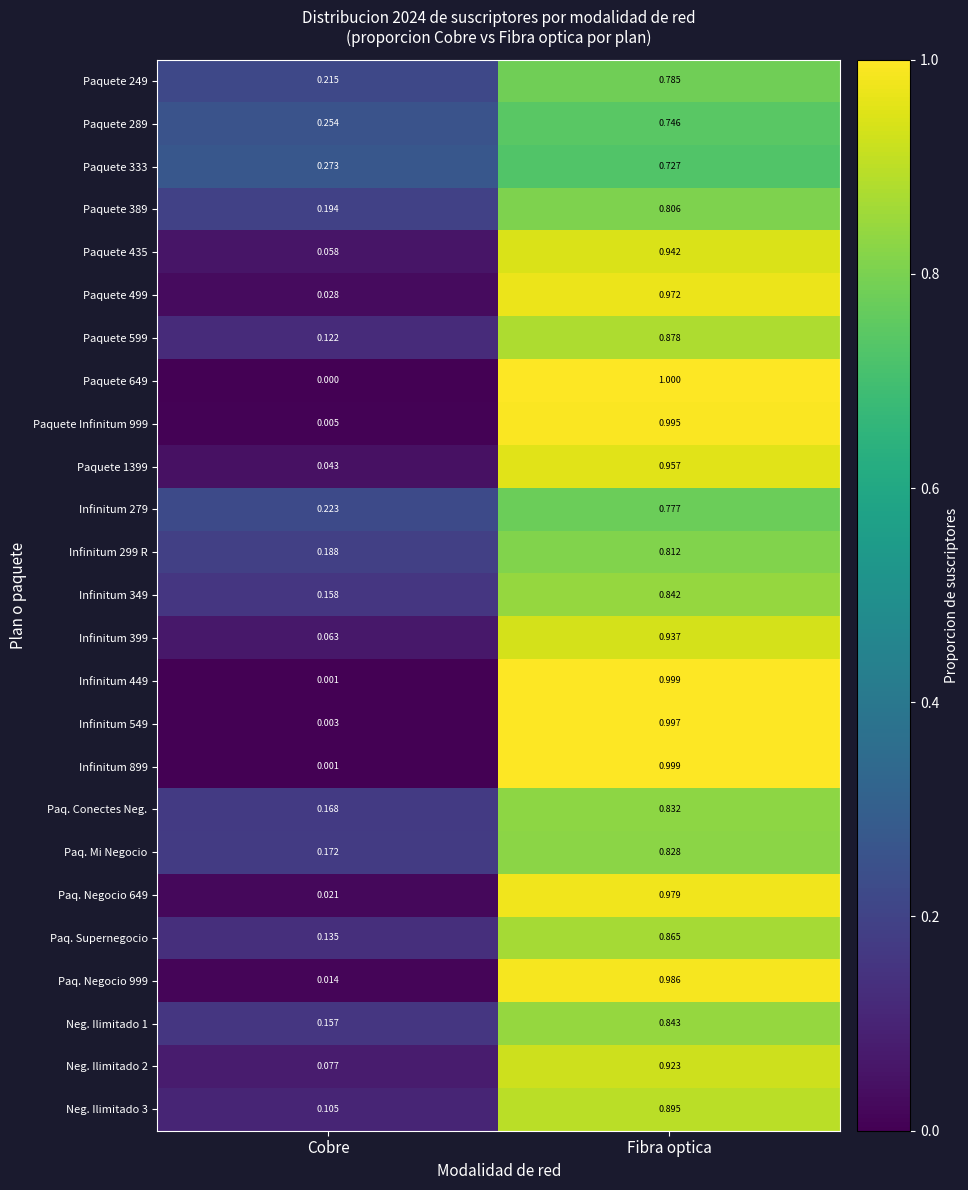

Which label corresponds to the largest value in the chart?

Fibra optica